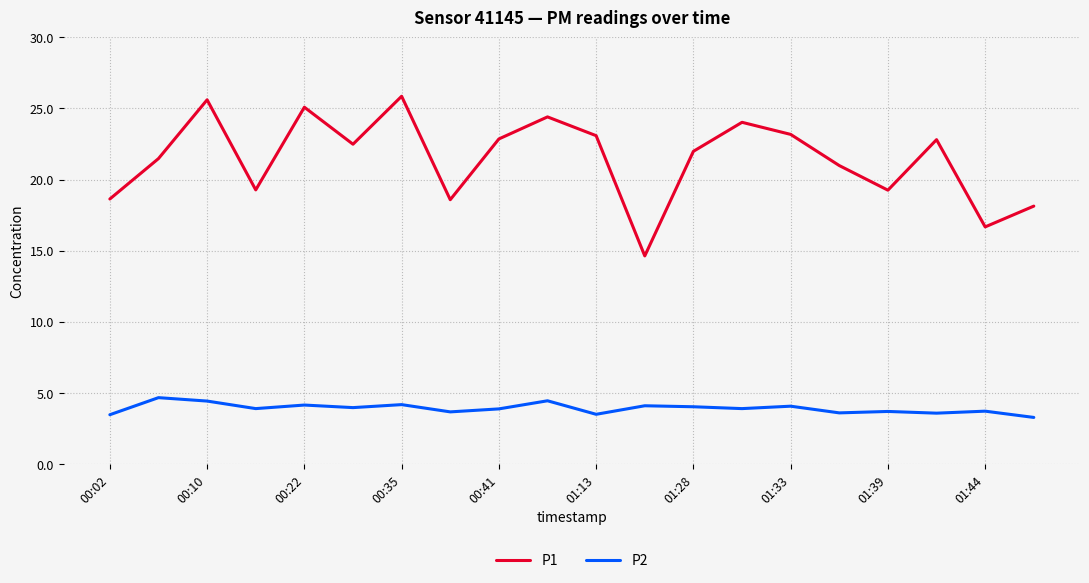

What is the maximum value shown in the chart?

25.9